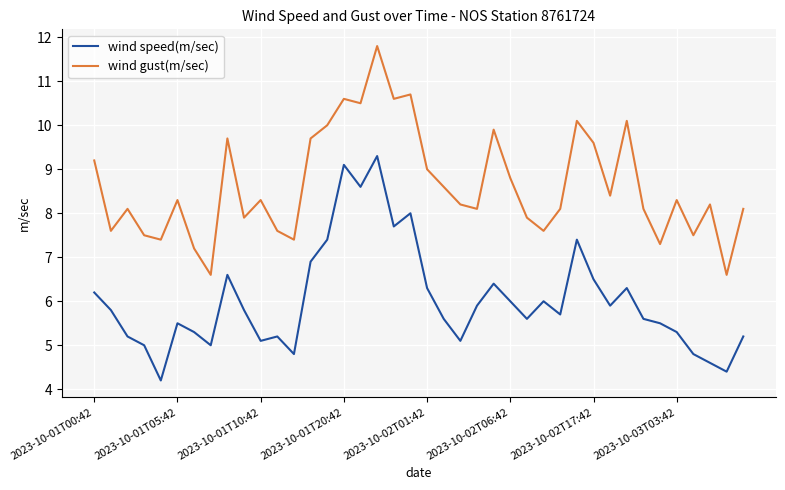

What is the difference between the maximum and minimum values in the wind speed(m/sec) series?

5.1